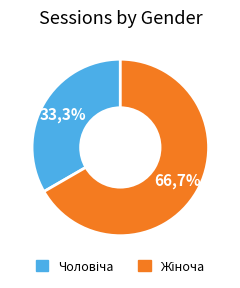

To the nearest percent, what is the difference between the Чоловіча and Жіноча slice percentages?

33%